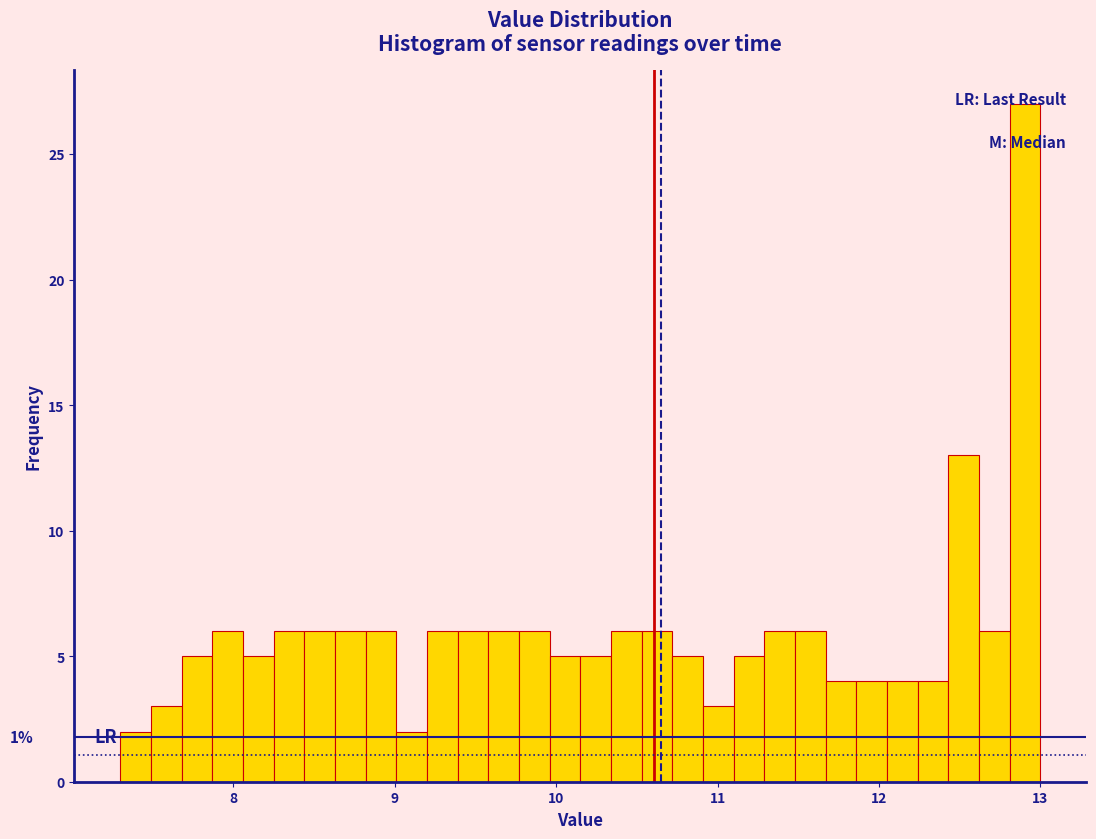

Around what value on the x-axis is the tallest bar? Give the approximate position of its centre, as read against the axis.

12.9